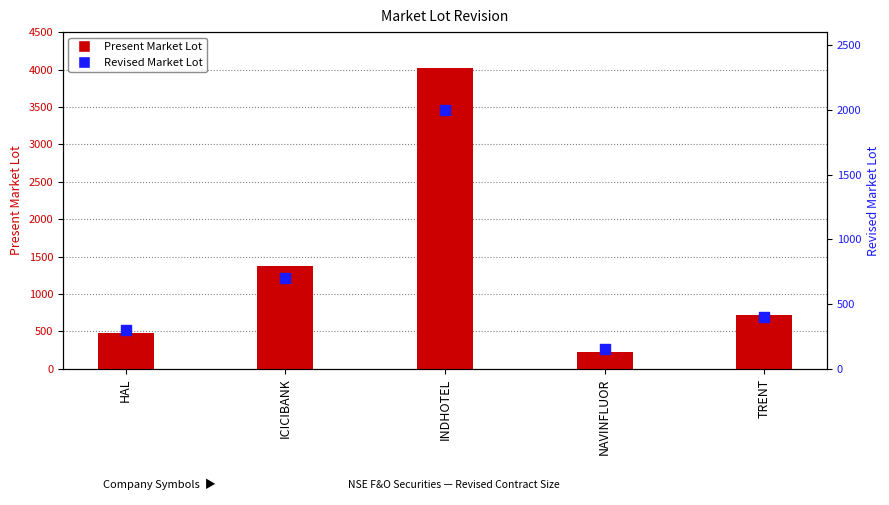

Which series reaches the minimum Y coordinate?

Revised Market Lot